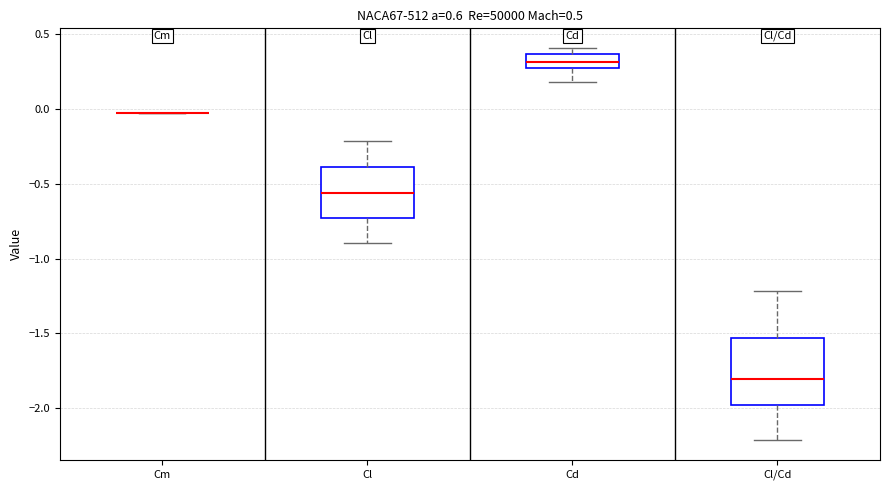

Which box is the tallest, from its lower edge to its upper edge?

Cl/Cd